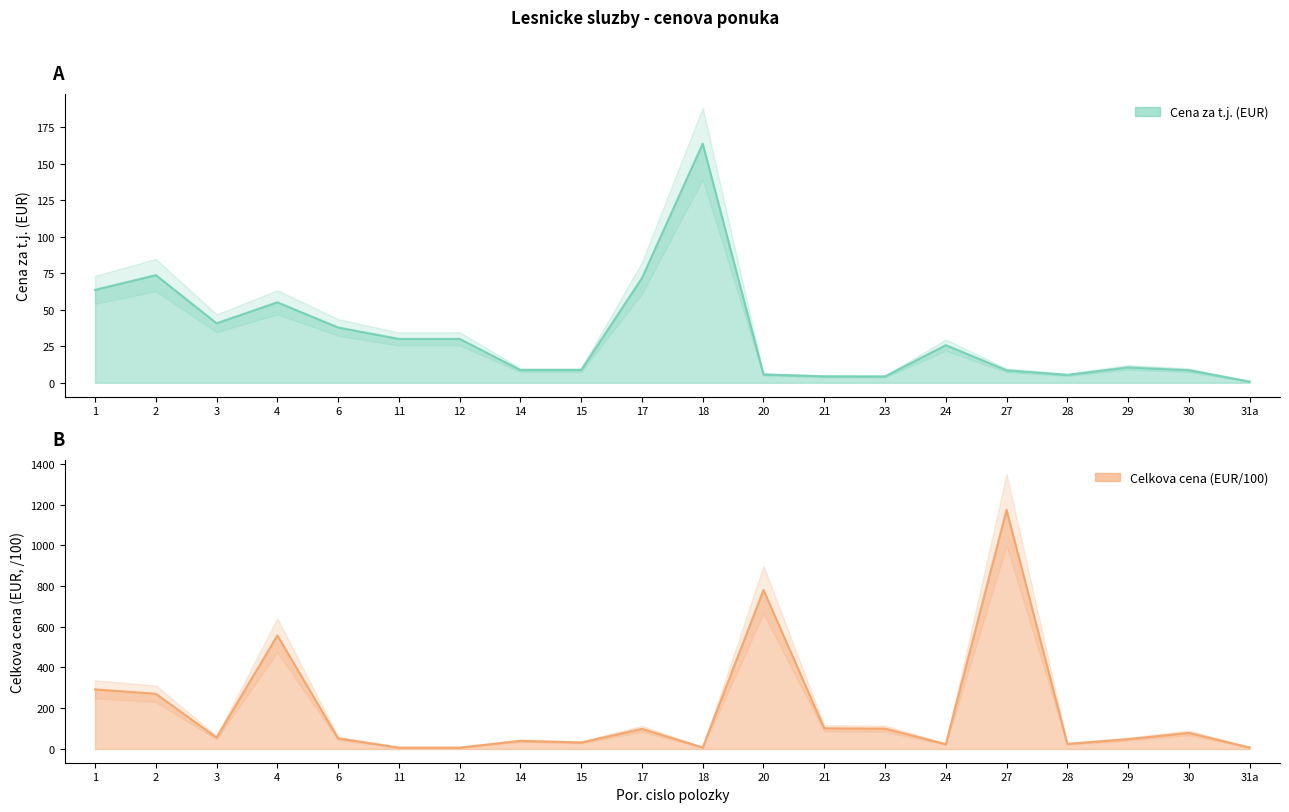

Read the Cena za t.j. (EUR) value at 20.

5.7